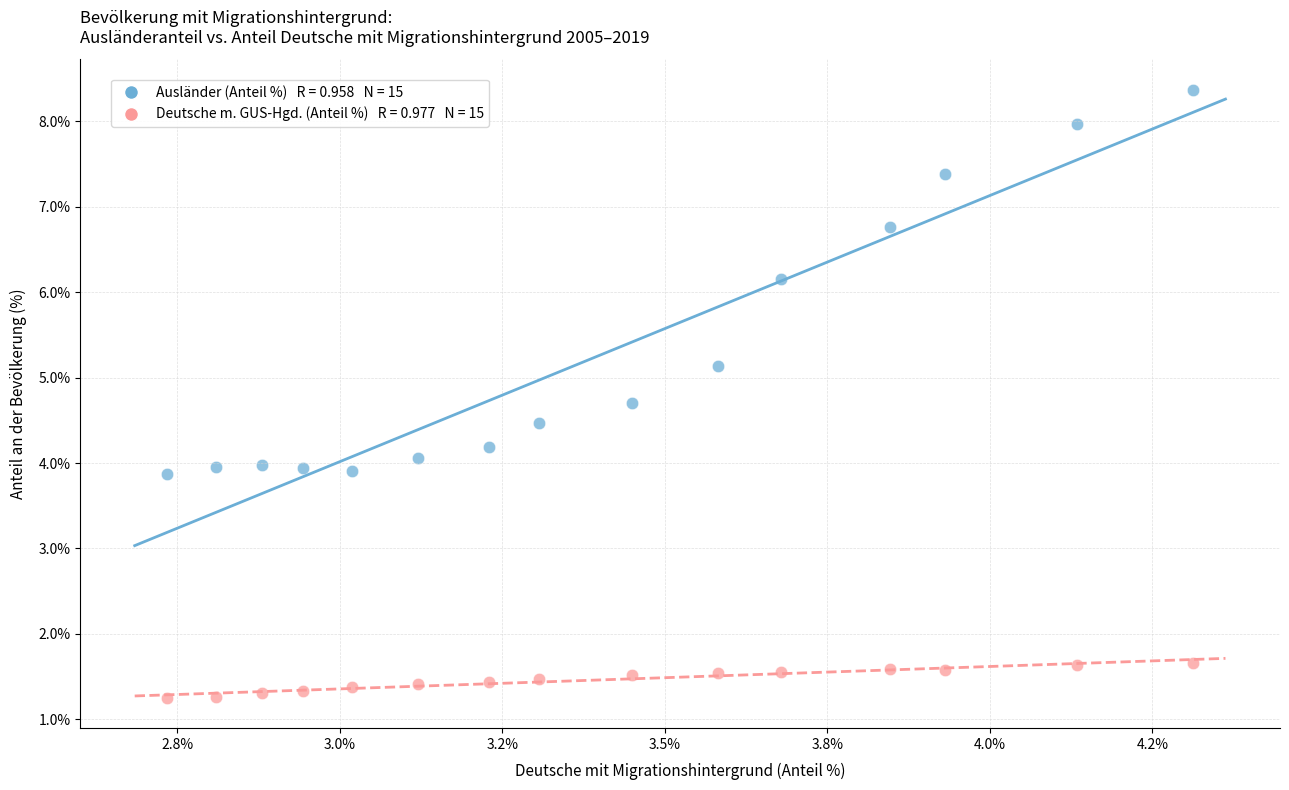

Across all data points, what is the range of Y values (max minus min)?

7.1